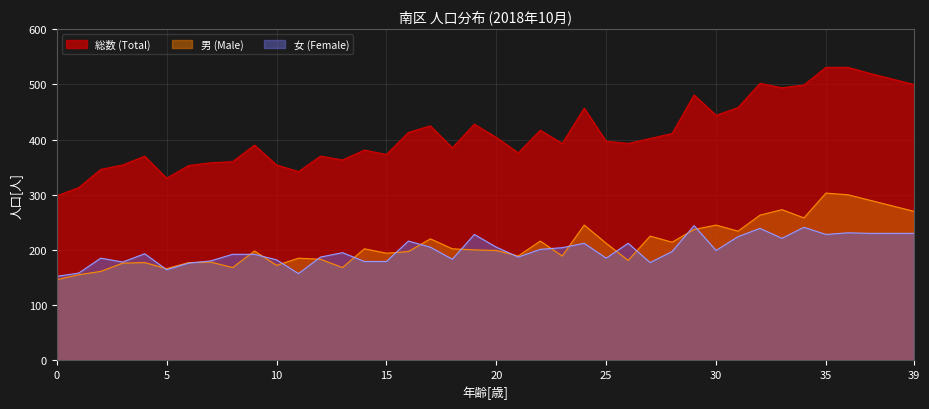

Which series changed the most between 2 and 7?

男